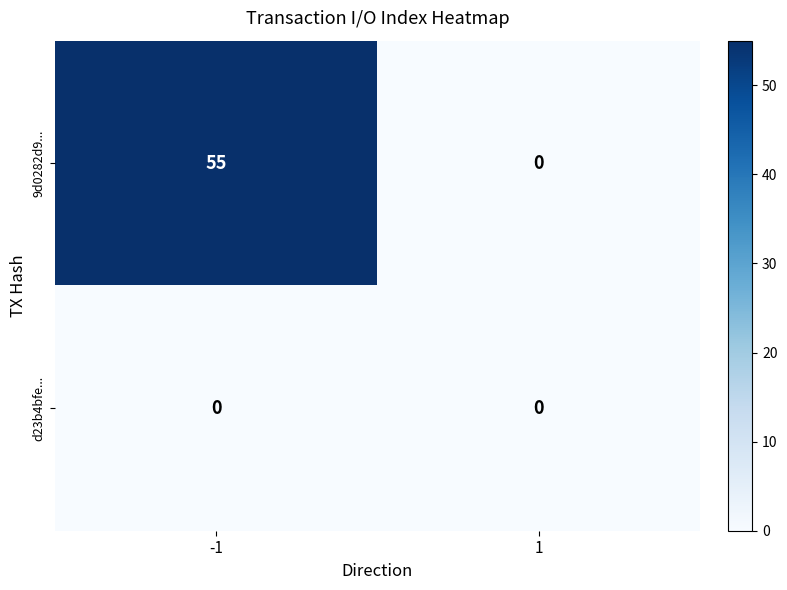

At how many categories does at least one series exceed 4?

1